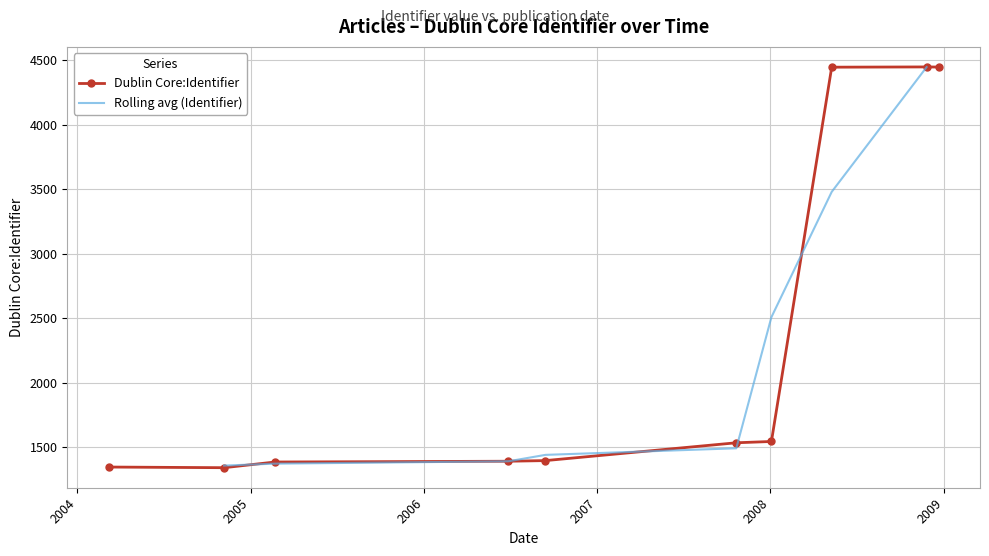

What value does the data have at 2006-06-28?

1392